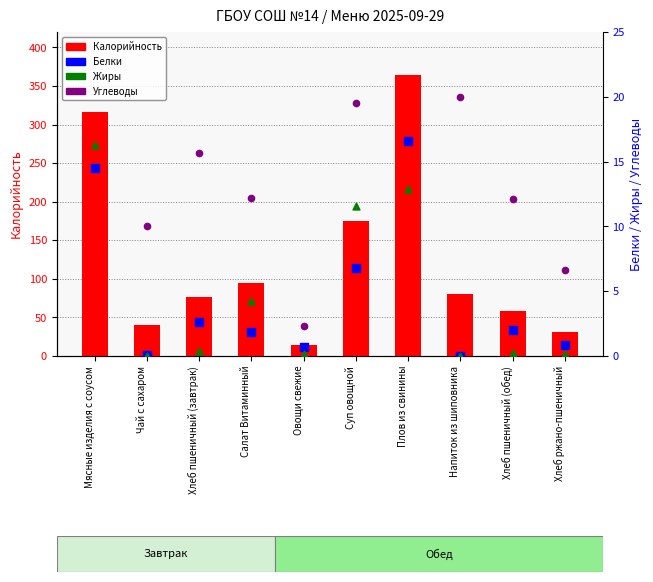

What is the total value across all series at Напиток из шиповника?

99.8